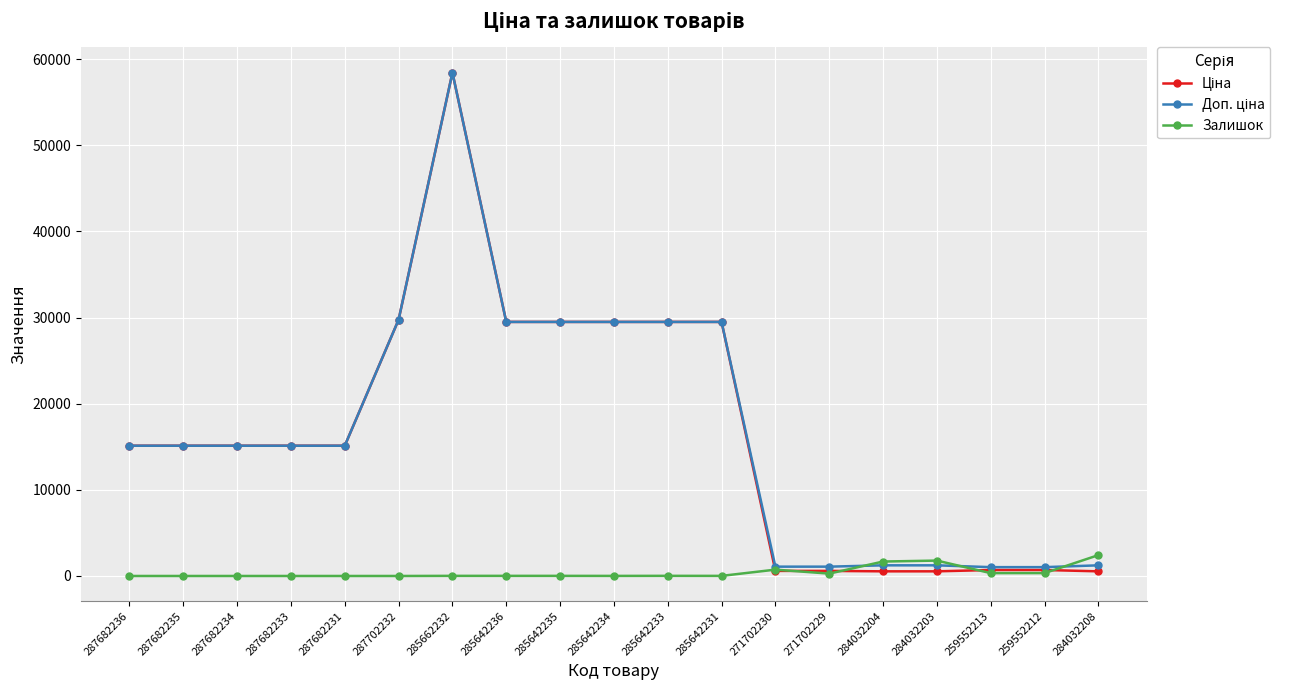

What is the difference between the highest and lowest values at 287682233?

15120.0